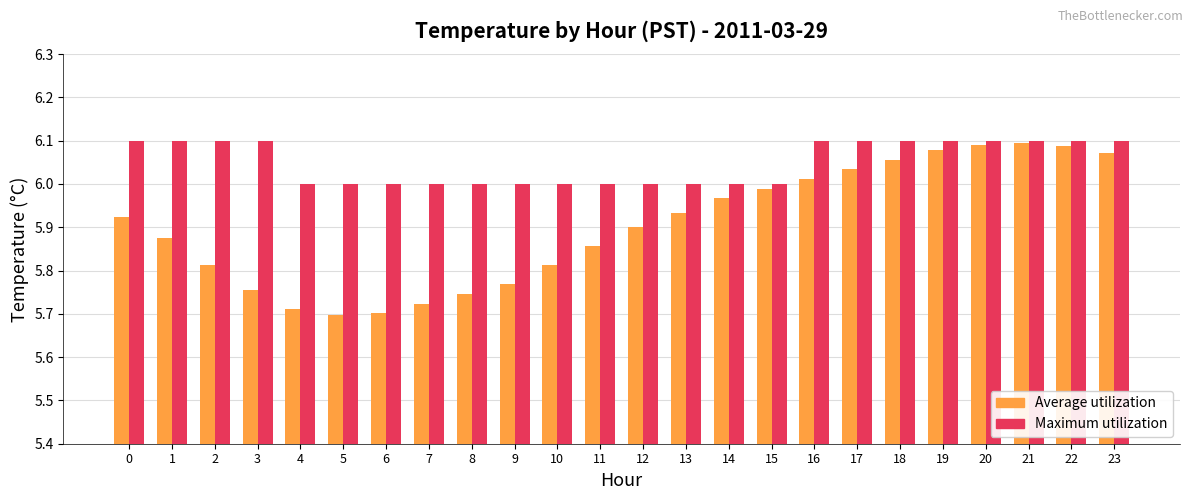

Which series has the largest total across all categories?

Maximum utilization